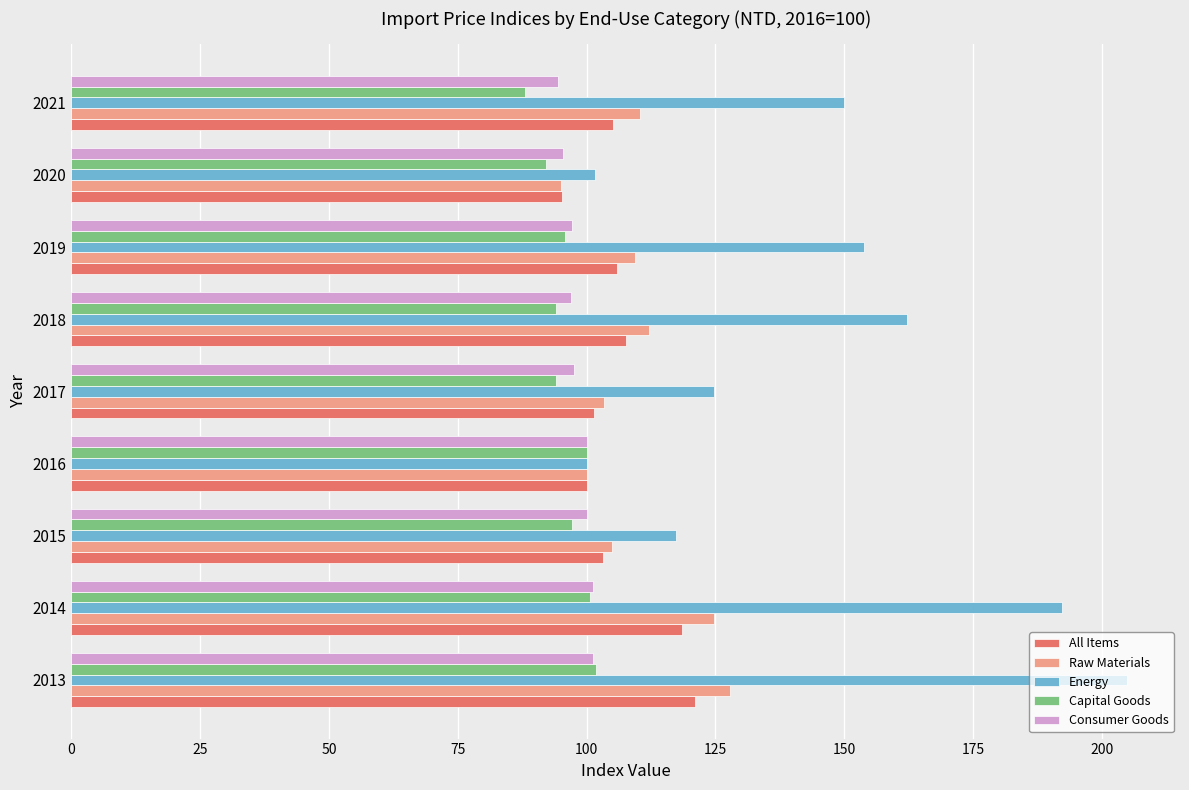

Read the Consumer Goods value at 2018.

97.1